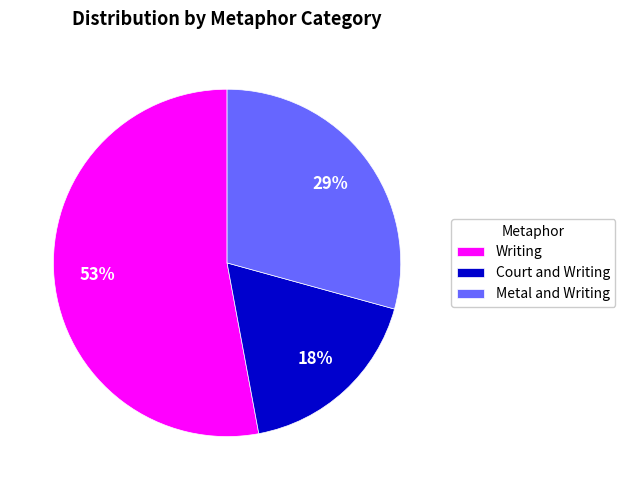

How many segments does this pie chart have?

3